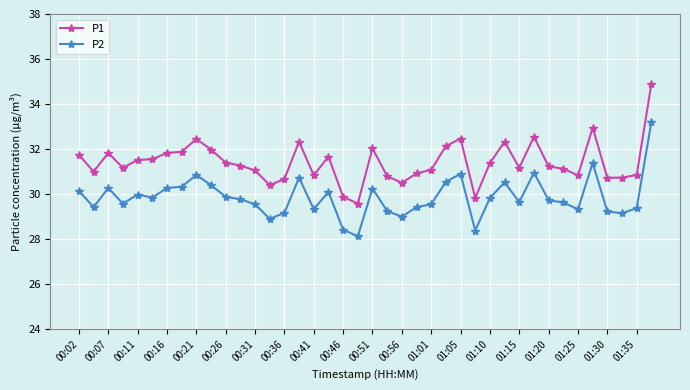

List the series in order of their overall mean, lowest first.

P2, P1